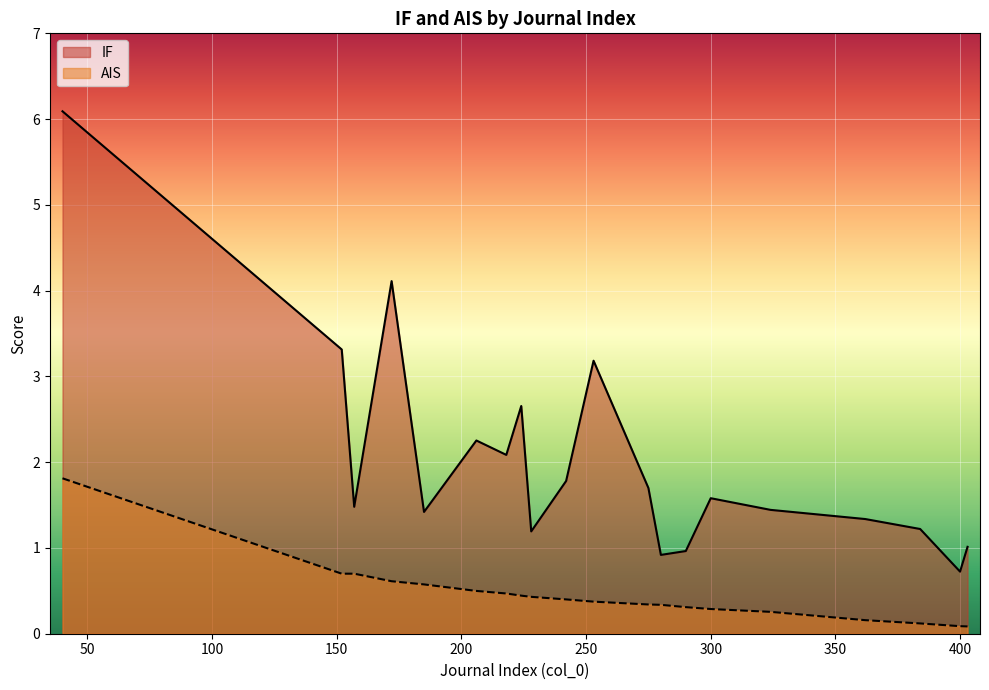

Between 172 and 152, which is larger?

172